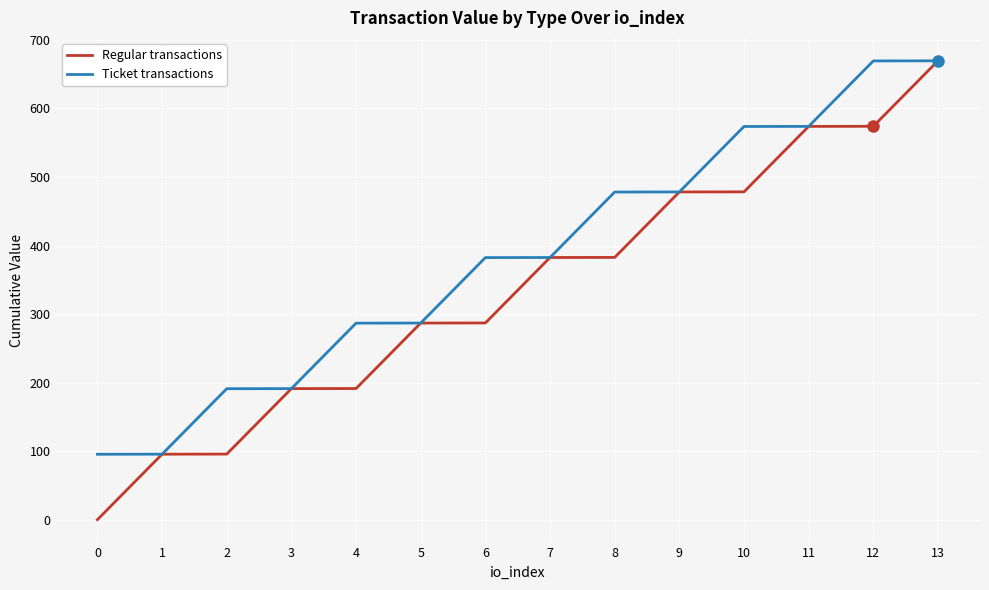

The value of Regular transactions at 2 is 95.8. True or false?

True